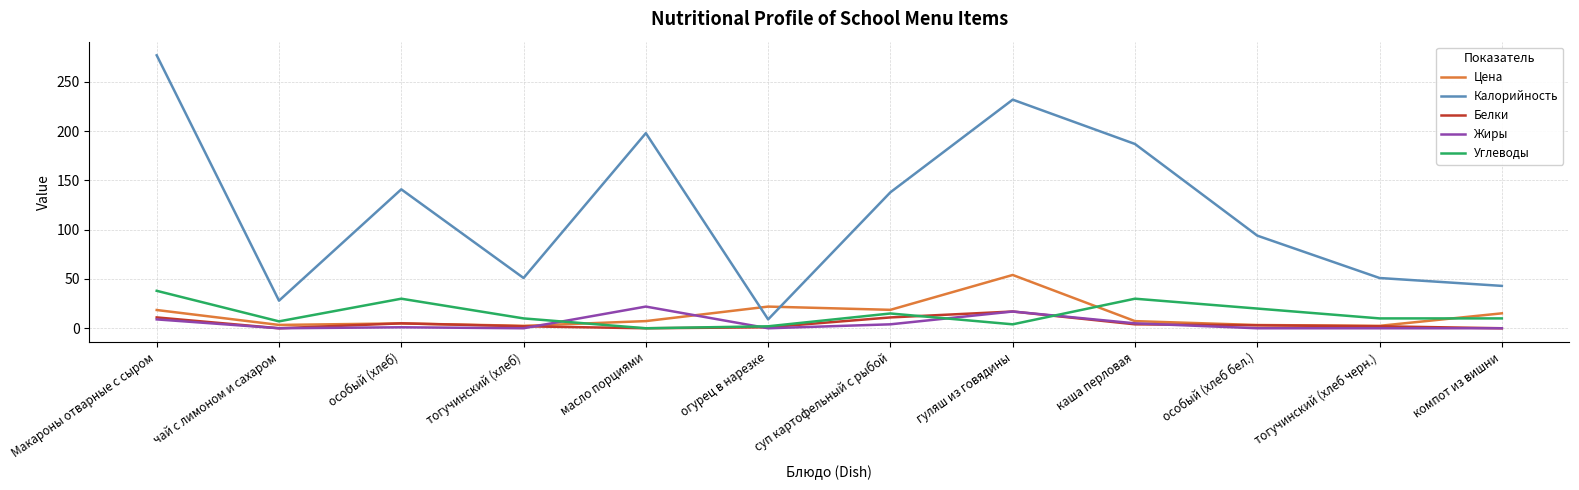

Is this an area chart (filled region under the line)?

No